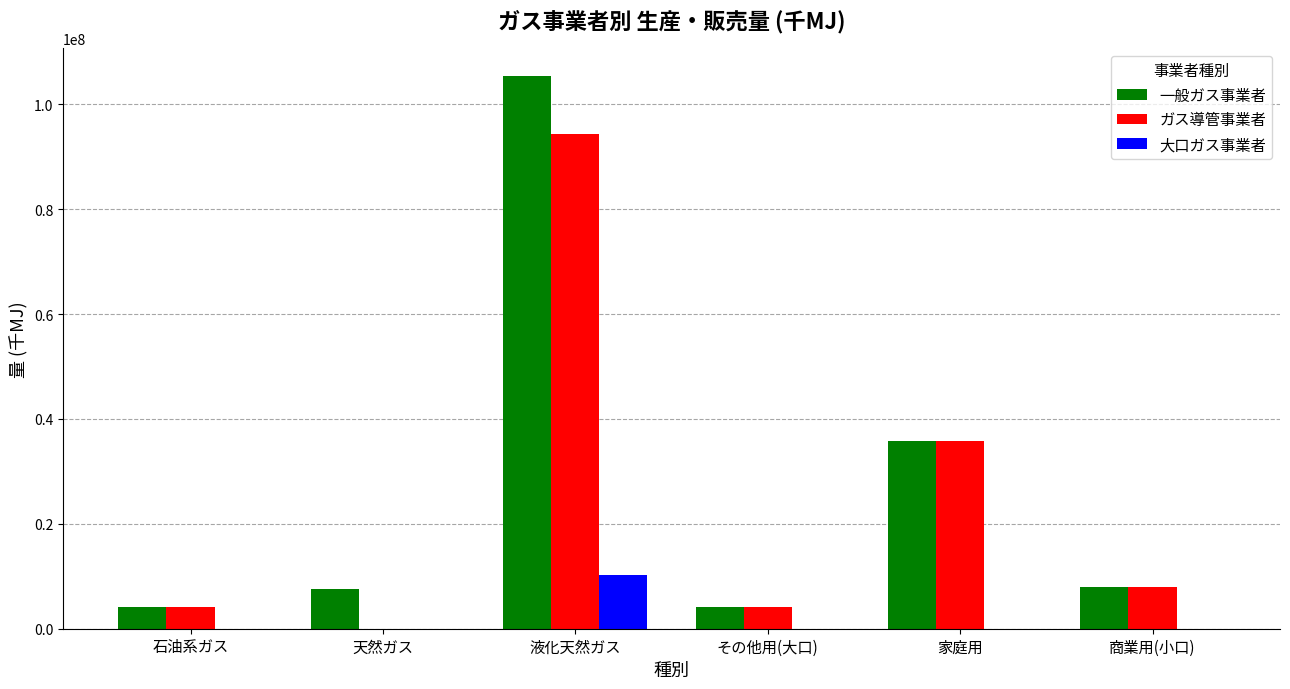

At which label is 一般ガス事業者 closest to 54788280?

家庭用